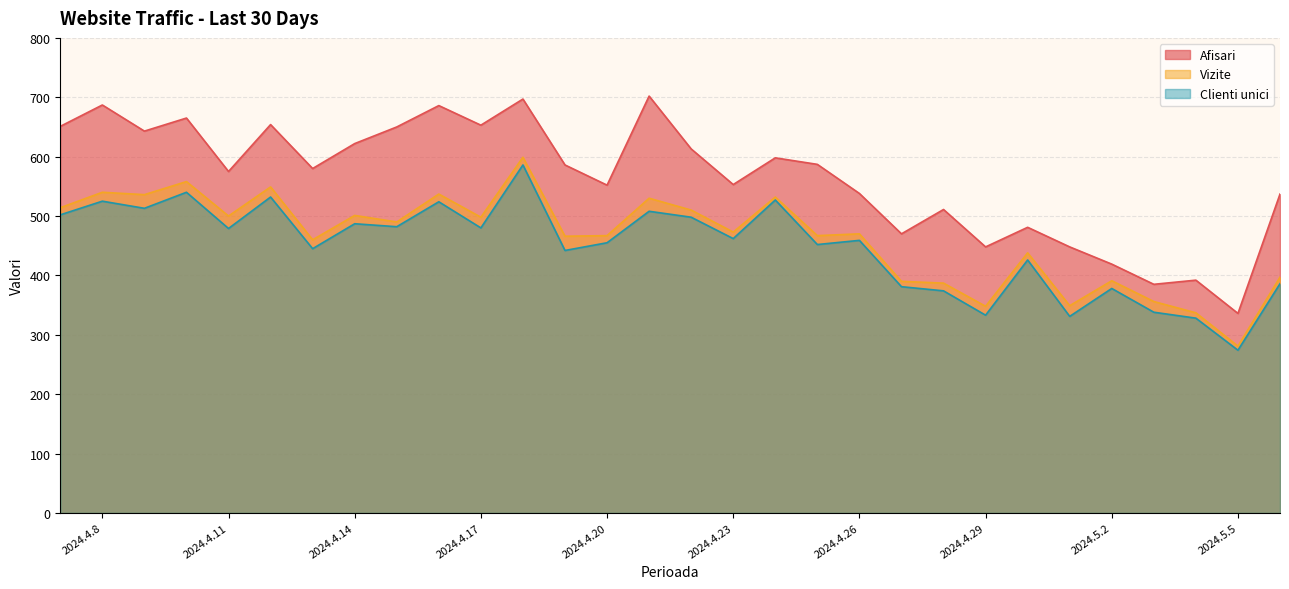

In Vizite, how many points are higher than both neighbors (excluding endpoints)?

11